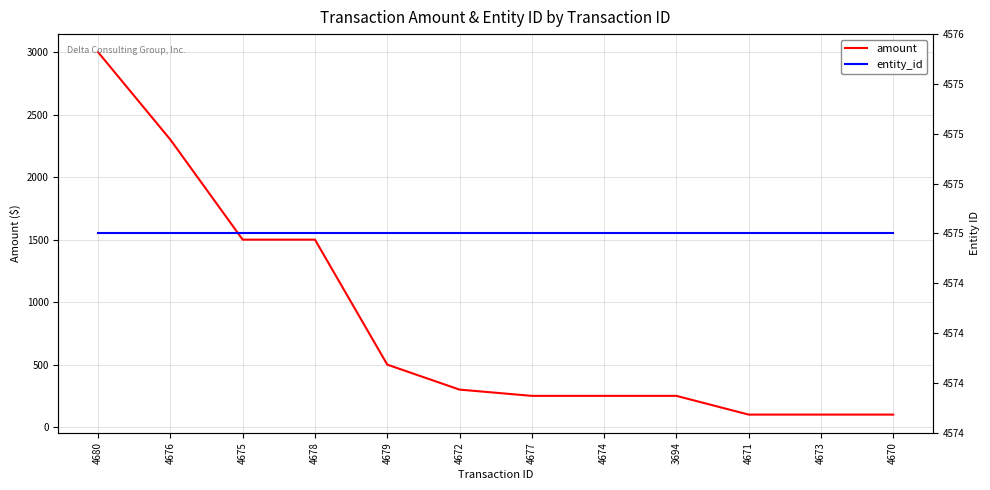

Rank the series at 4676 from lowest to highest value.

amount, entity_id